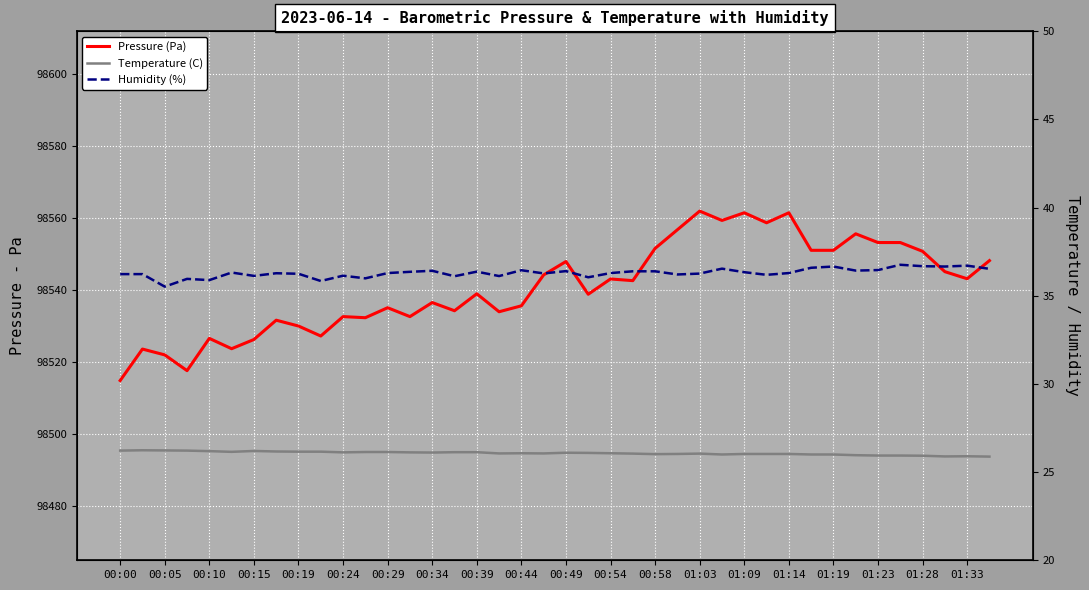

True or false: Temperature (C) and Humidity (%) intersect in this chart.

False